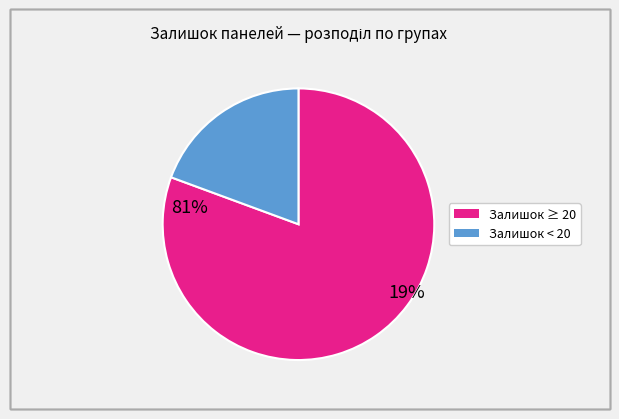

Is there a majority slice in this chart?

Yes